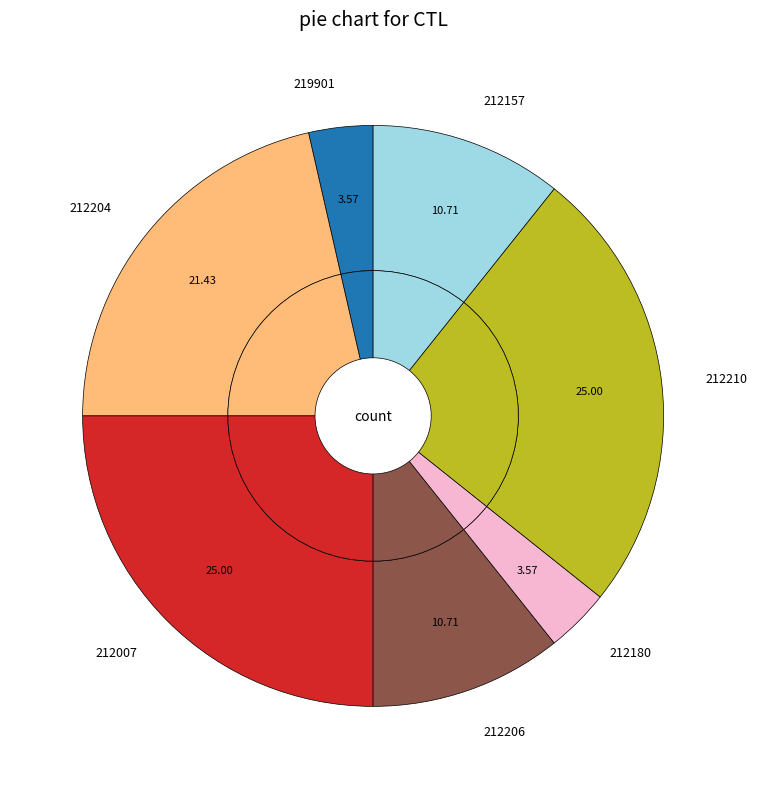

Which slice is the largest?

212007